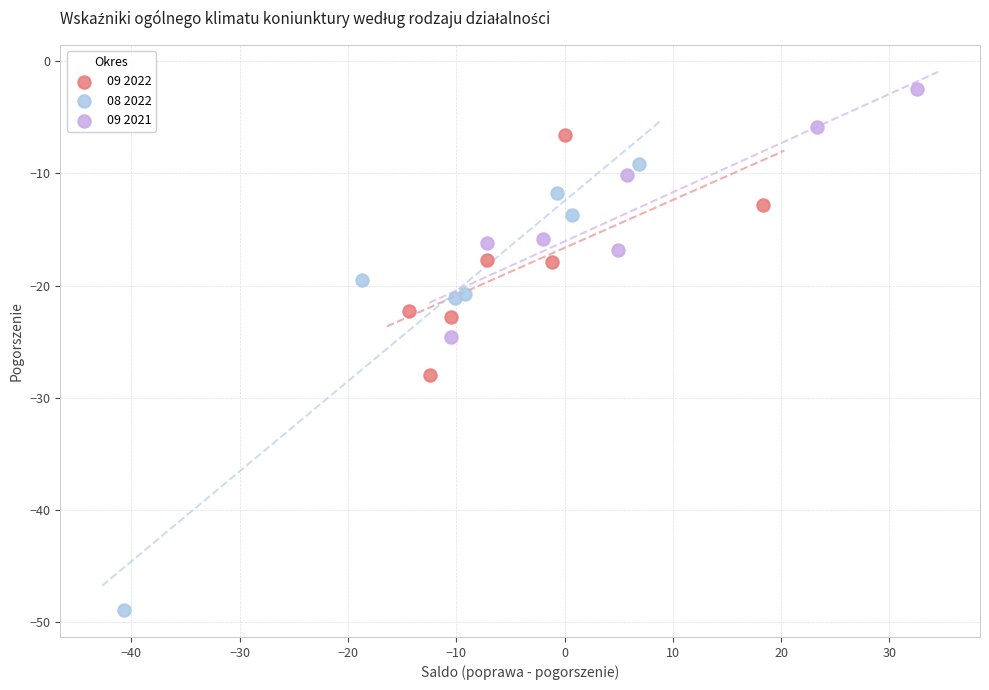

Which series contains the highest Y value?

09 2021